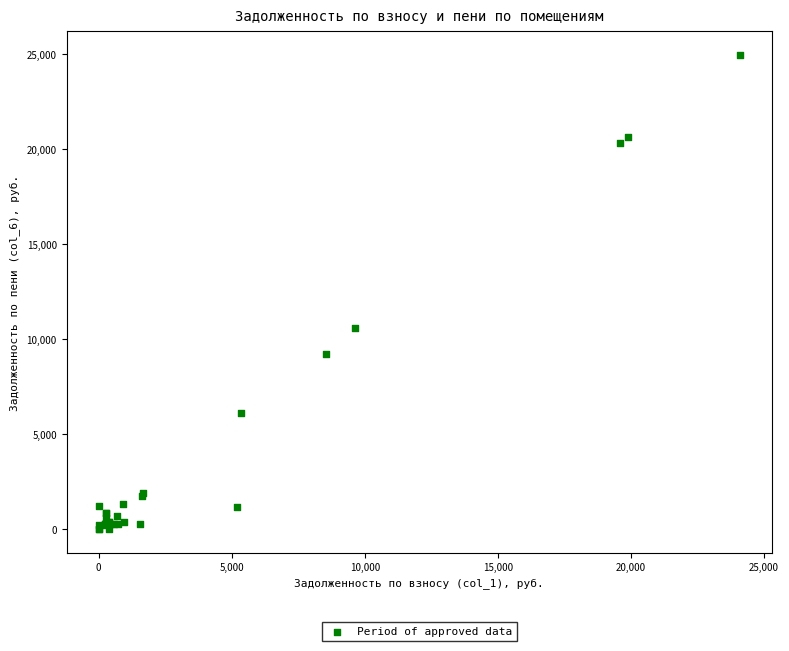

What Y value in the scatter plot is closest to 12487?

10566.7